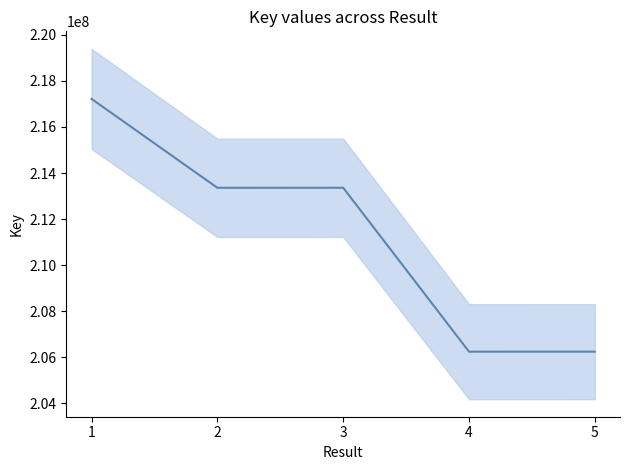

True or false: there are more than 2 points higher than both neighbors.

False